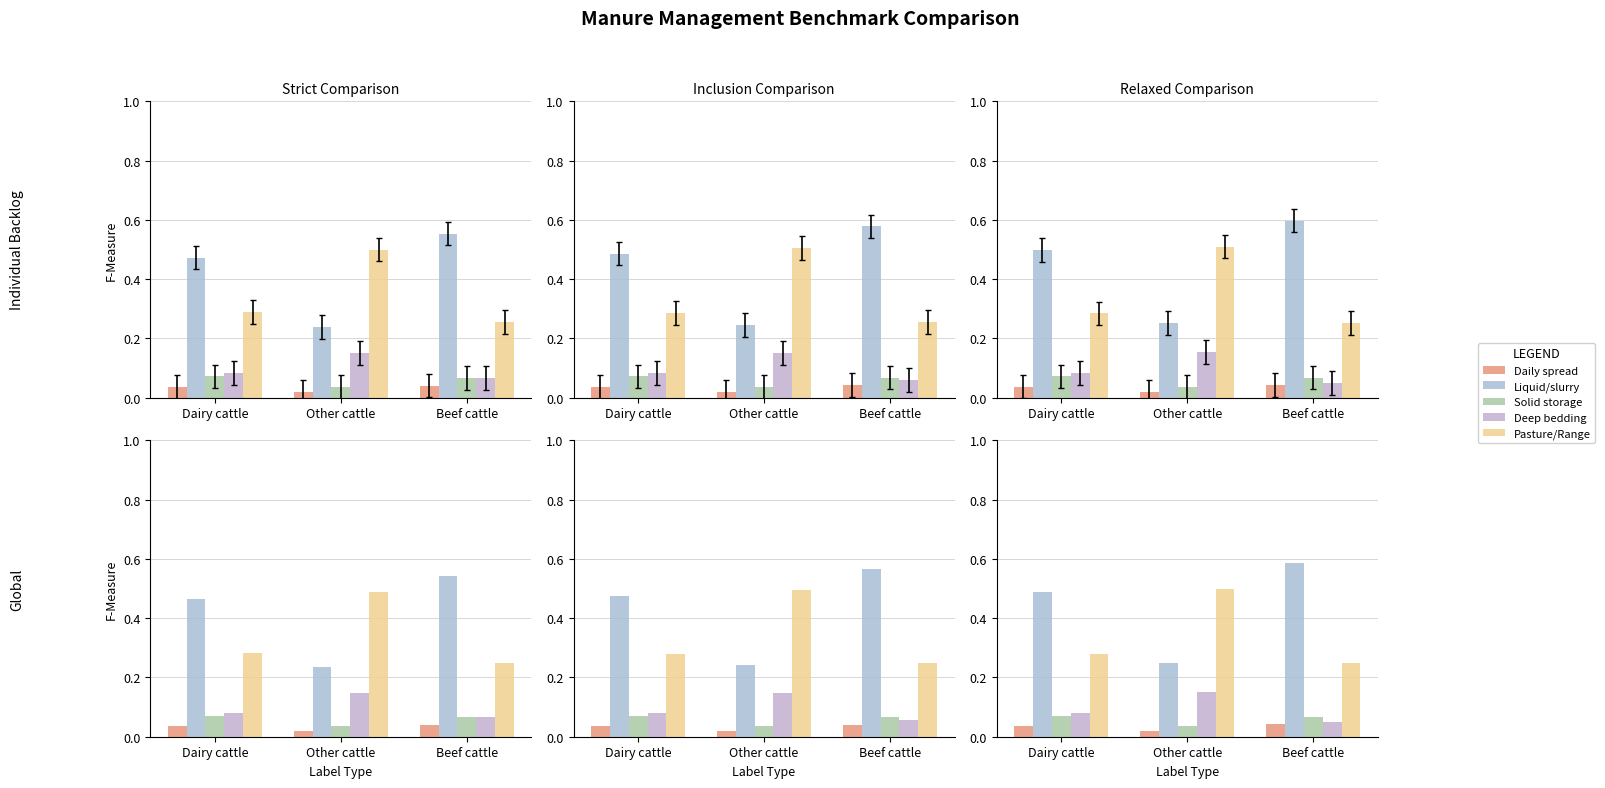

Is the value of Solid storage at Other cattle greater than the value of Pasture/Range at Other cattle?

No